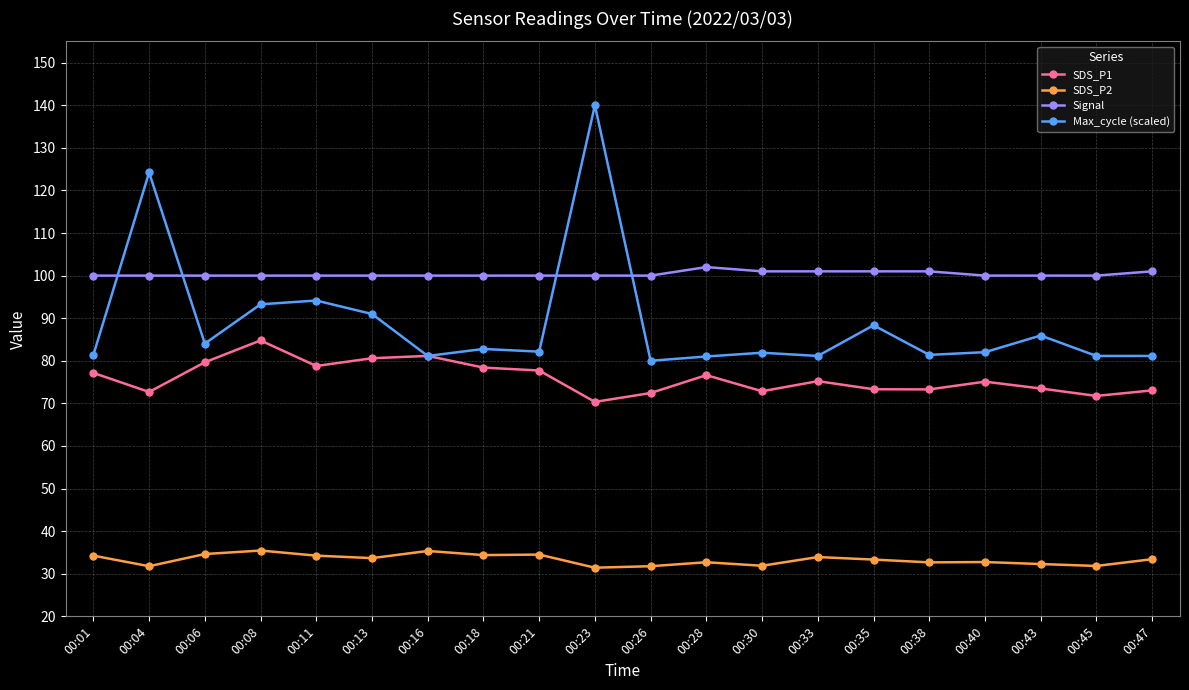

What is the sum of all Max_cycle (scaled) values?

1778.1